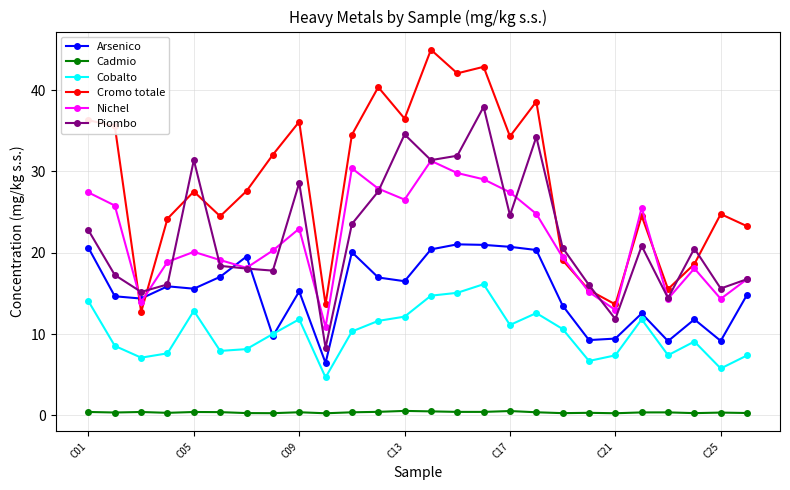

What is the value of the Nichel point at the 5th from the left?

20.1